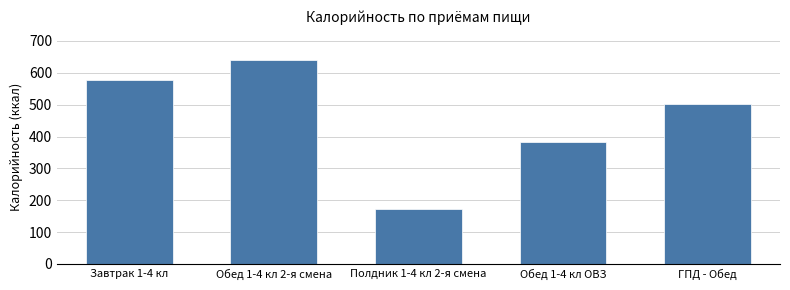

Reading left to right, transcribe all the data shown in this chart.

Завтрак 1-4 кл=578	Обед 1-4 кл 2-я смена=639	Полдник 1-4 кл 2-я смена=172	Обед 1-4 кл ОВЗ=383	ГПД - Обед=502